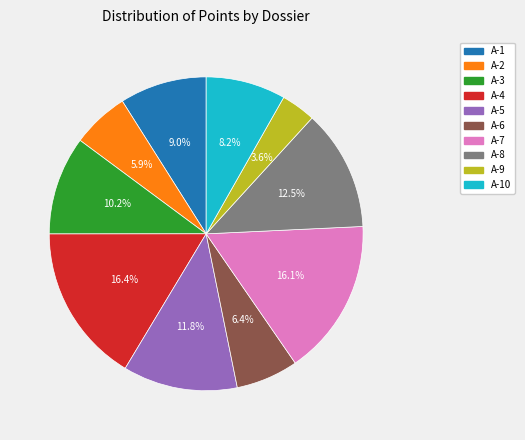

True or false: A-1 accounts for 1% of the total.

False